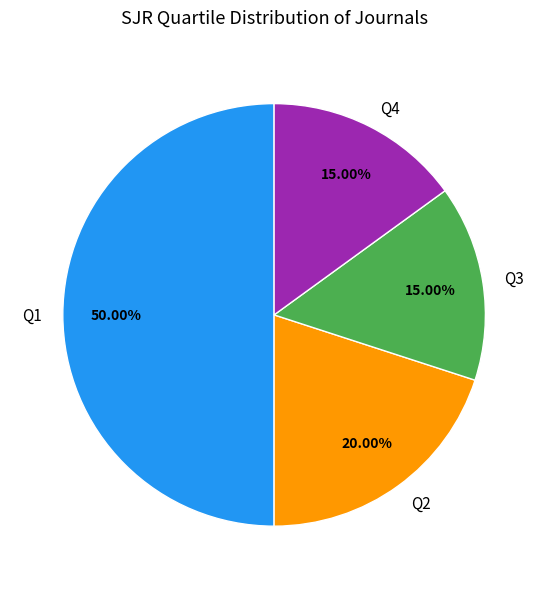

Approximately how many times larger is the value at Q3 compared to Q2?

0.8